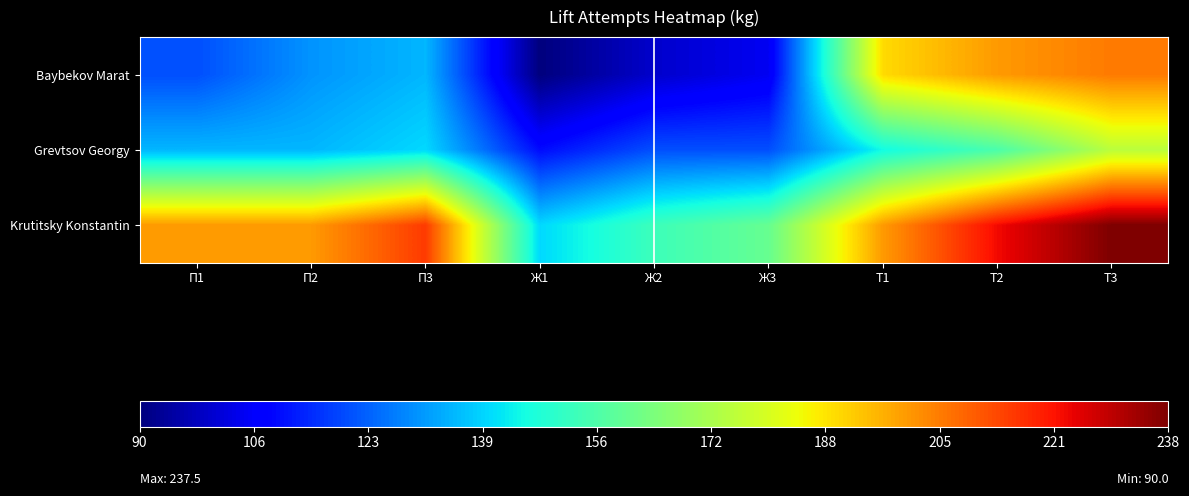

Reading right to left, transcribe all the data shown in this chart.

Baybekov Marat: Т3=205.0	Т2=200.0	Т1=190.0	Ж3=105.0	Ж2=100.0	Ж1=90.0	П3=135.0	П2=130.0	П1=120.0
Grevtsov Georgy: Т3=175.0	Т2=155.0	Т1=145.0	Ж3=120.0	Ж2=120.0	Ж1=110.0	П3=140.0	П2=135.0	П1=135.0
Krutitsky Konstantin: Т3=237.5	Т2=222.5	Т1=200.0	Ж3=160.0	Ж2=152.5	Ж1=140.0	П3=215.0	П2=200.0	П1=200.0